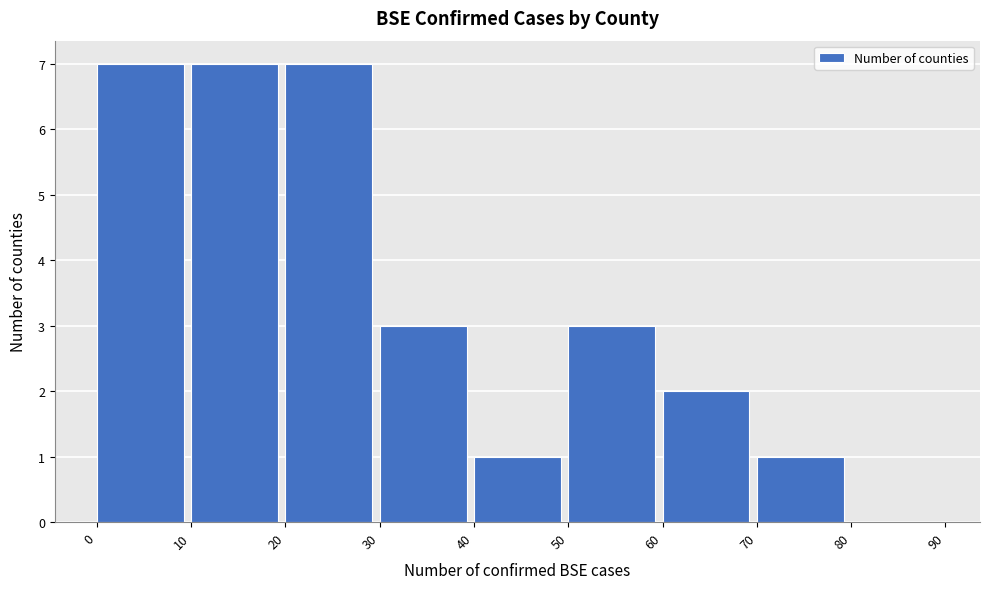

What is the height of the bar covering 30 to 40 on the x-axis? The values are not printed on the chart, so give them approximately, as read against the axis.

3